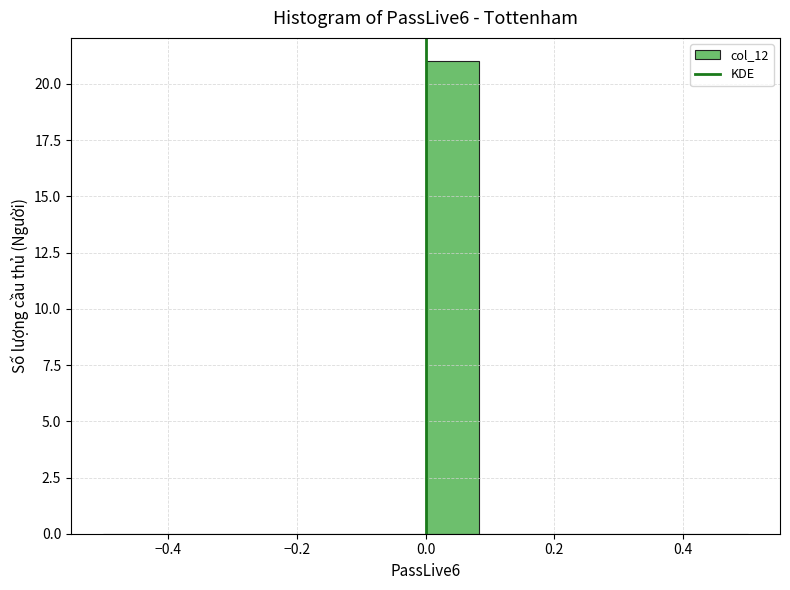

How tall is the bar that spans 0.00 to 0.08 on the x-axis? Neither the bar edges nor the heights are printed on the chart, so give them approximately, as read against the axes.

21